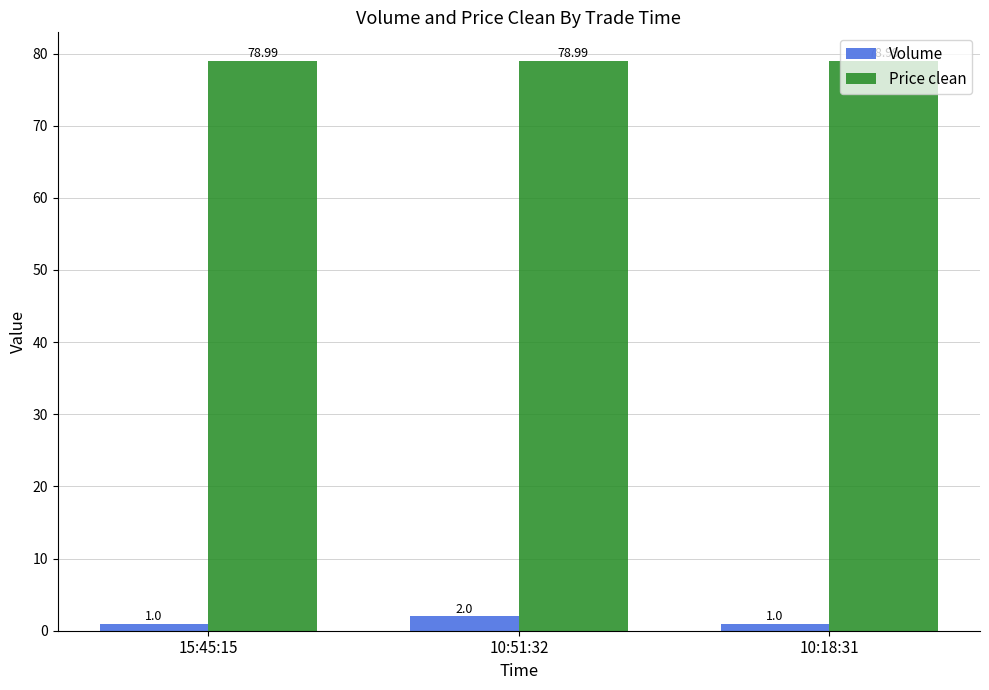

What position from the left is 10:51:32?

2